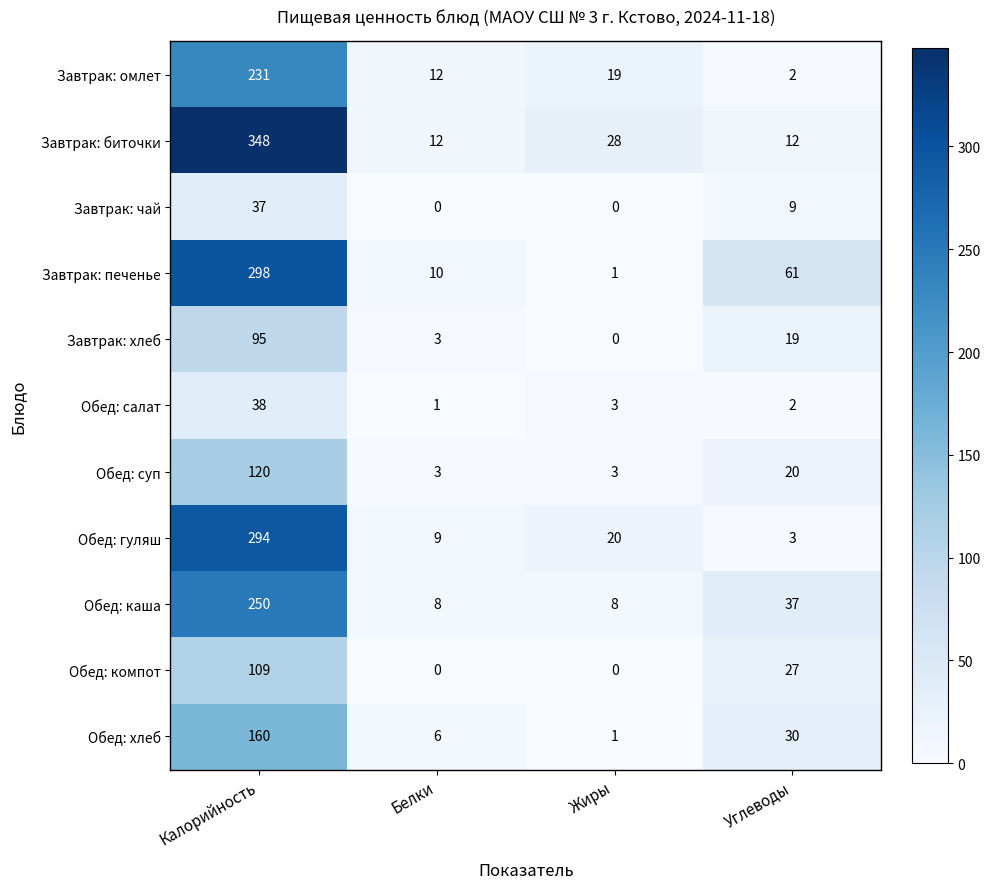

At which category does the chart reach its peak across all series?

Калорийность